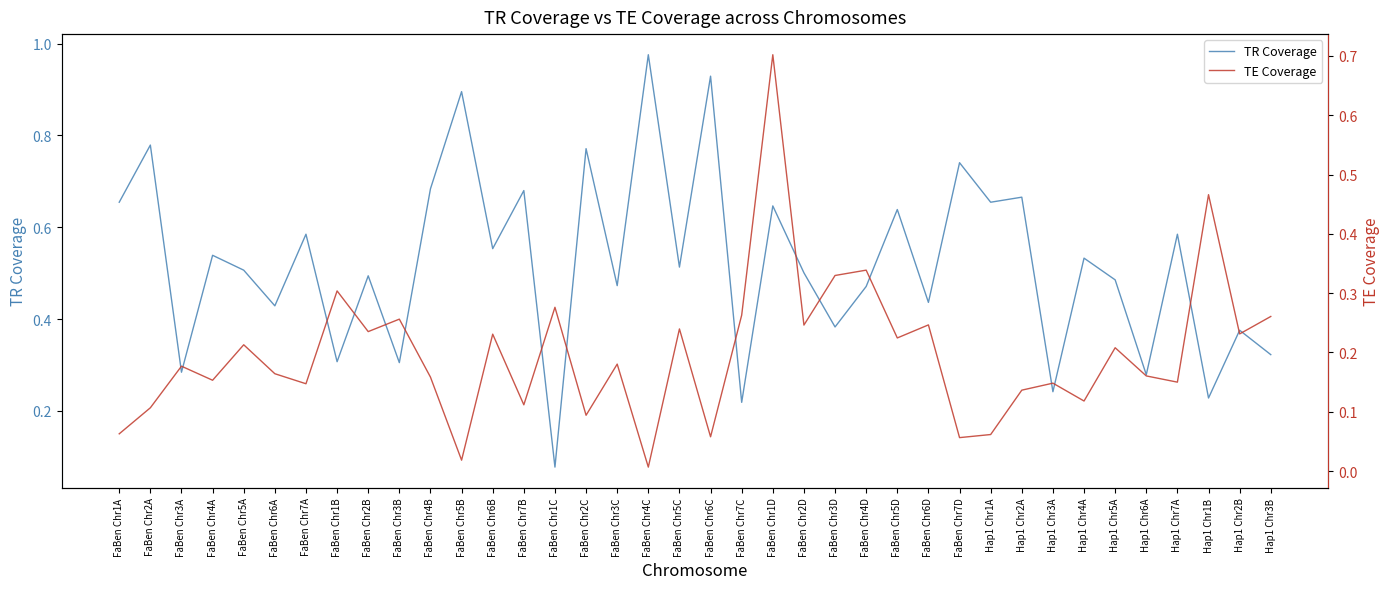

True or false: TE Coverage has a value of 0.7 at Hap1 Chr1B.

False